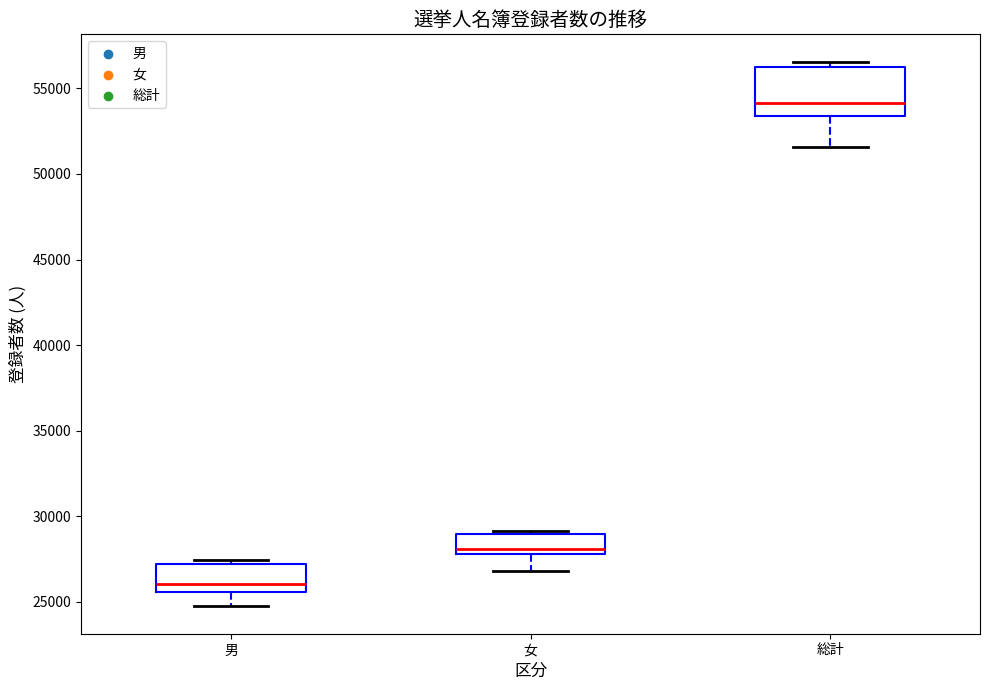

Which box is the tallest, from its lower edge to its upper edge?

総計